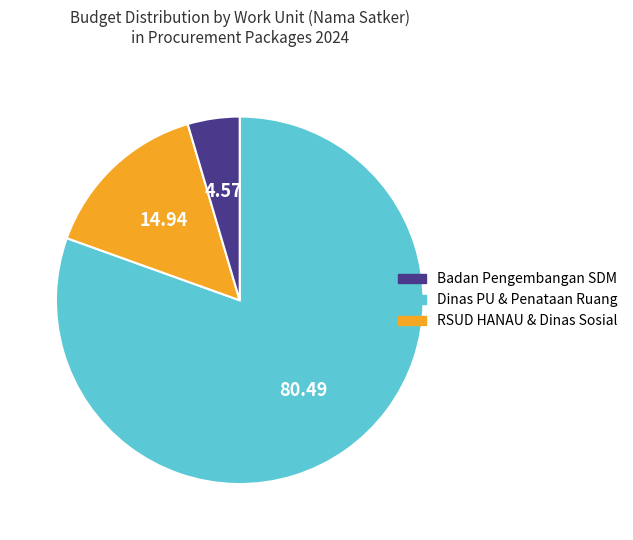

Does any single category account for the majority?

Yes